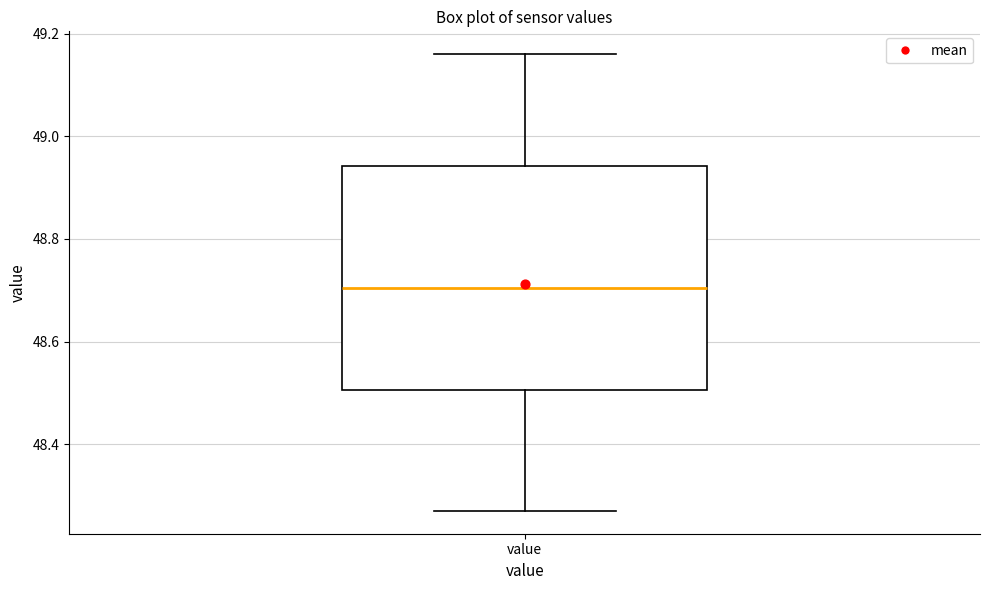

Read this box plot against the y-axis: the position of the median line, the range covered by the box, and the ends of both whiskers. The values are not printed on the chart, so give them approximately, as read against the axis.

median 48.70, box 48.50 to 48.94, whiskers 48.28 to 49.16